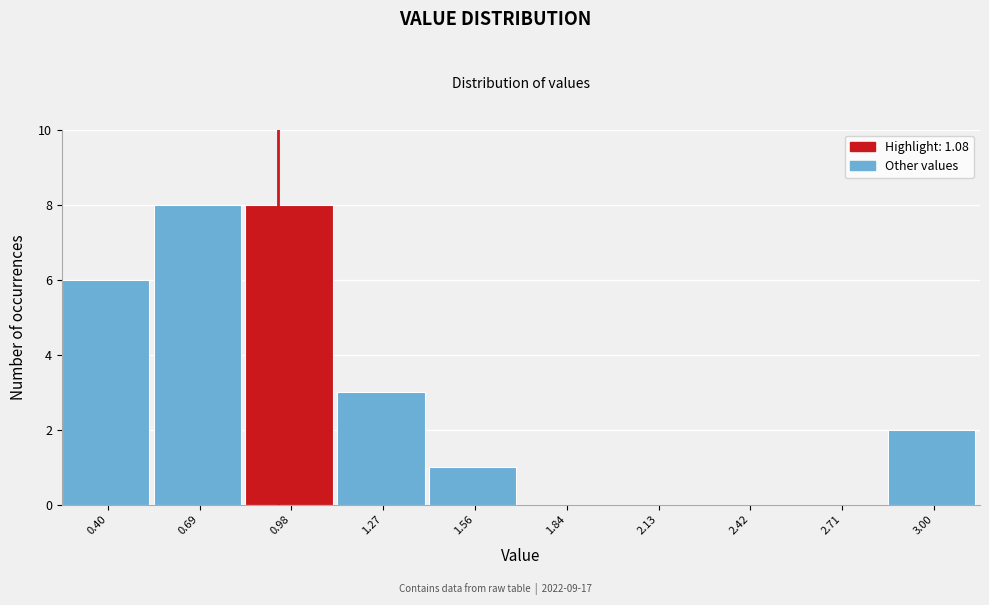

Reading left to right, transcribe all the data shown in this chart.

0.40=6	0.69=8	0.98=8	1.27=3	1.56=1	1.84=0	2.13=0	2.42=0	2.71=0	3.00=2